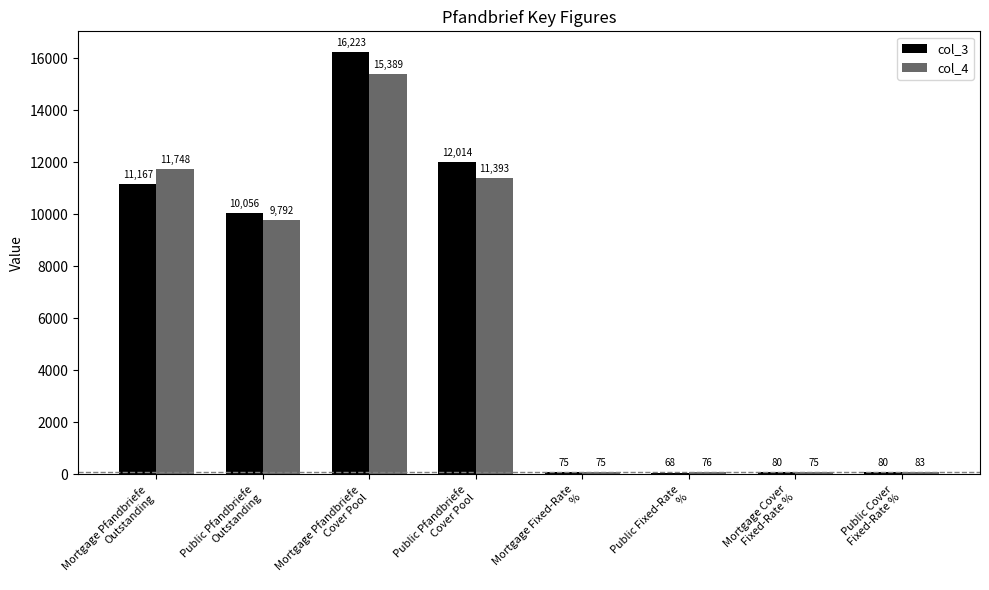

What is the label of the 7th bar from the left?

Mortgage Cover
Fixed-Rate %